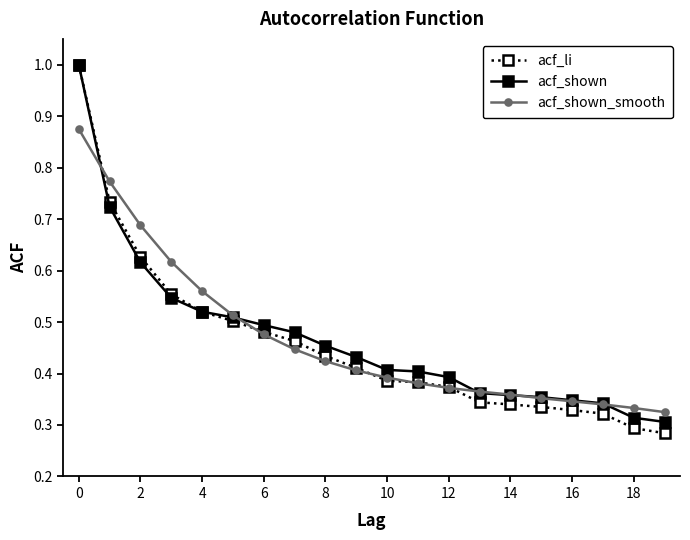

What is the greatest value displayed?

1.0